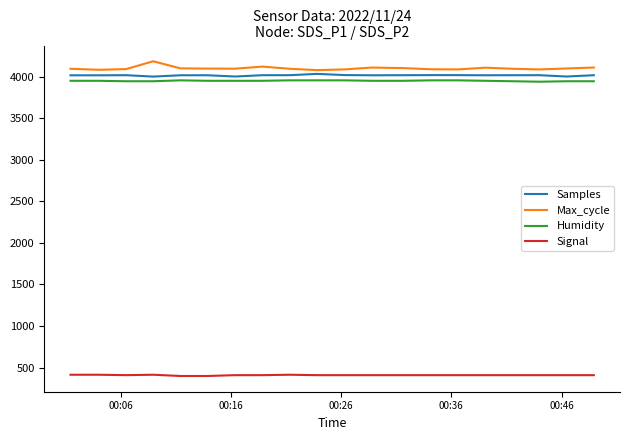

What is the average value of the Samples series?

4014.5